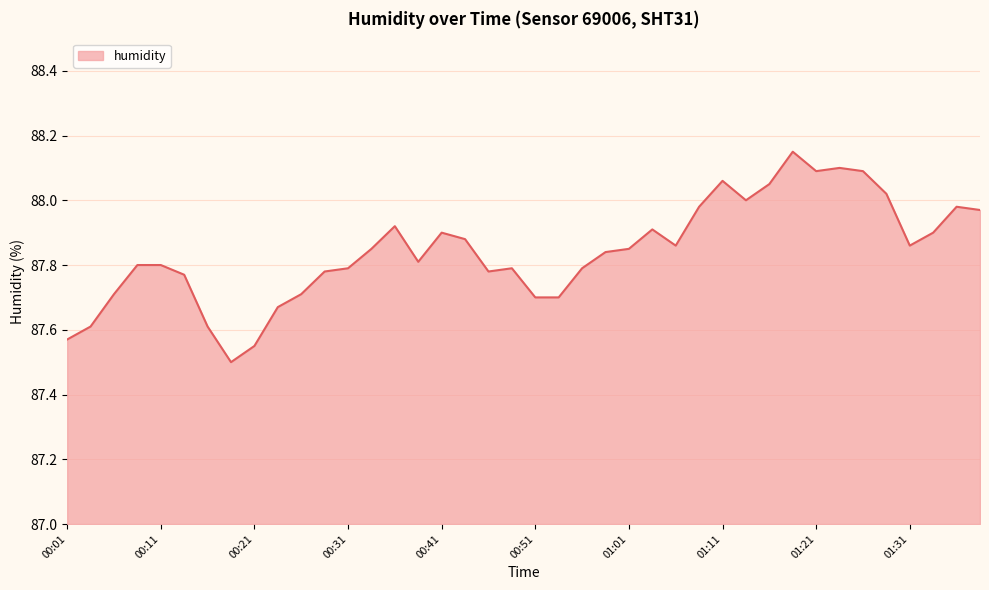

List the labels in order of value, largest first.

01:18, 01:23, 01:21, 01:26, 01:11, 01:16, 01:28, 01:13, 01:08, 01:36, 01:38, 00:36, 01:03, 00:41, 01:33, 00:44, 01:06, 01:31, 00:33, 01:01, 00:58, 00:38, 00:08, 00:11, 00:31, 00:49, 00:56, 00:28, 00:46, 00:13, 00:06, 00:26, 00:51, 00:53, 00:23, 00:03, 00:16, 00:01, 00:21, 00:18